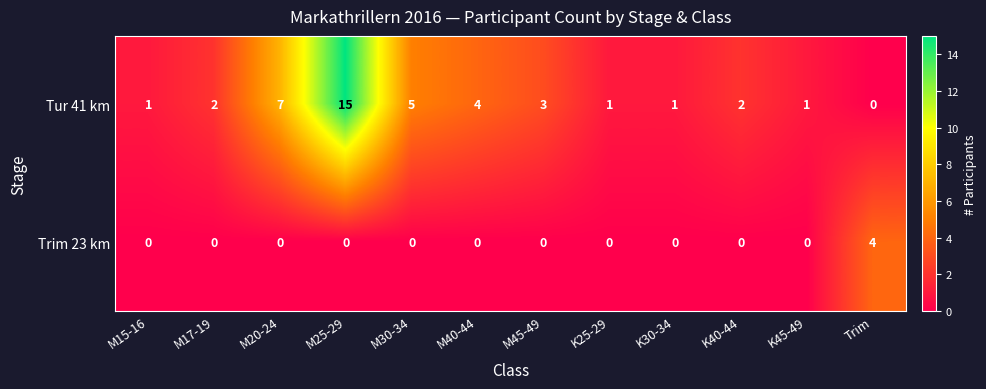

The Tur 41 km series shows 1 at K30-34. True or false?

True